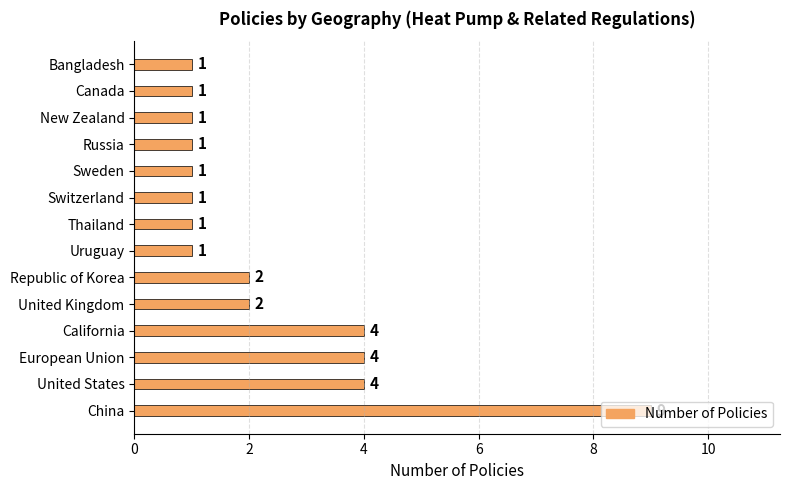

The value at Switzerland is 0. True or false?

False